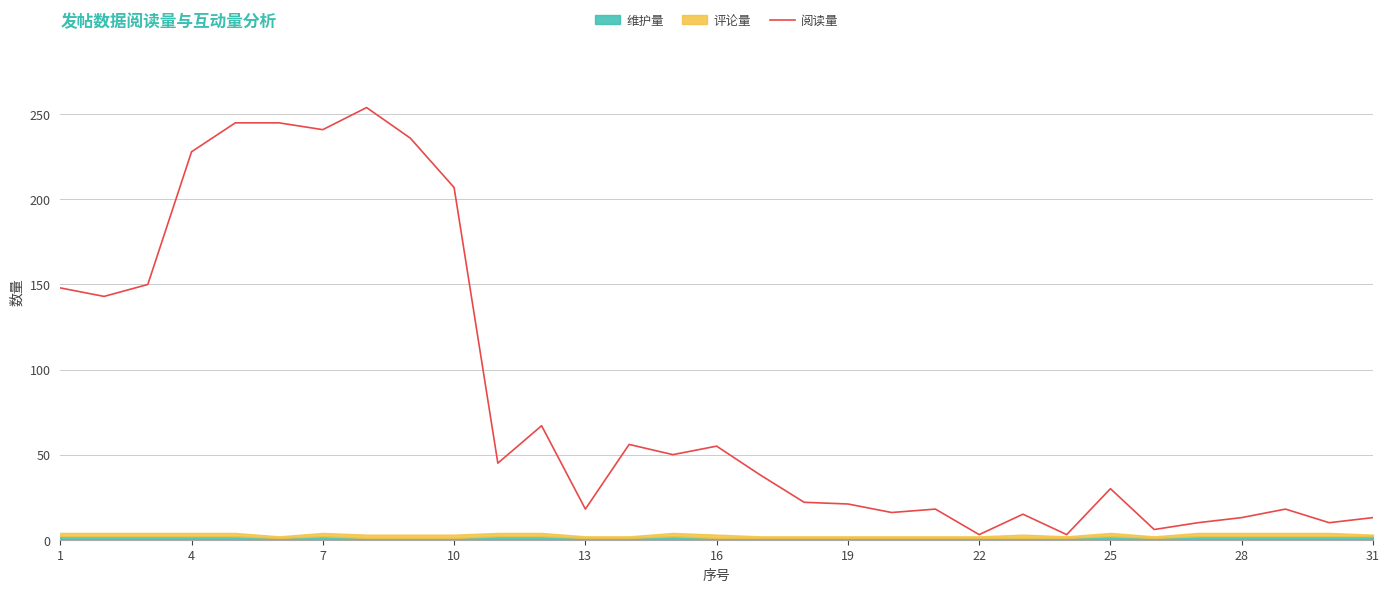

What is the highest value of the 阅读量 series?

254